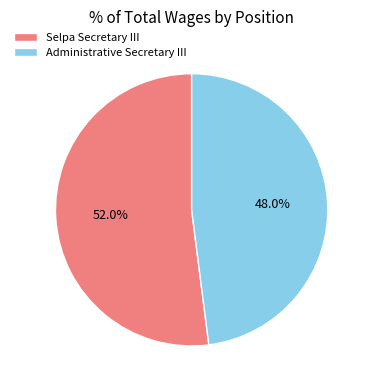

Rank the categories by value from lowest to highest.

Administrative Secretary III, Selpa Secretary III